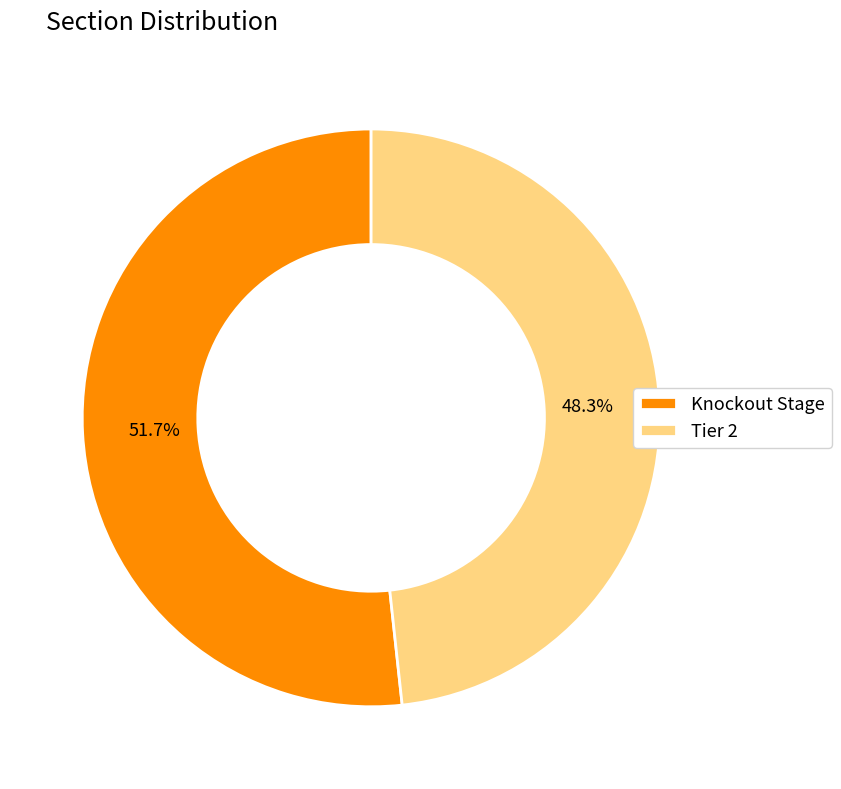

What percentage is the Knockout Stage slice, to the nearest percent?

52%